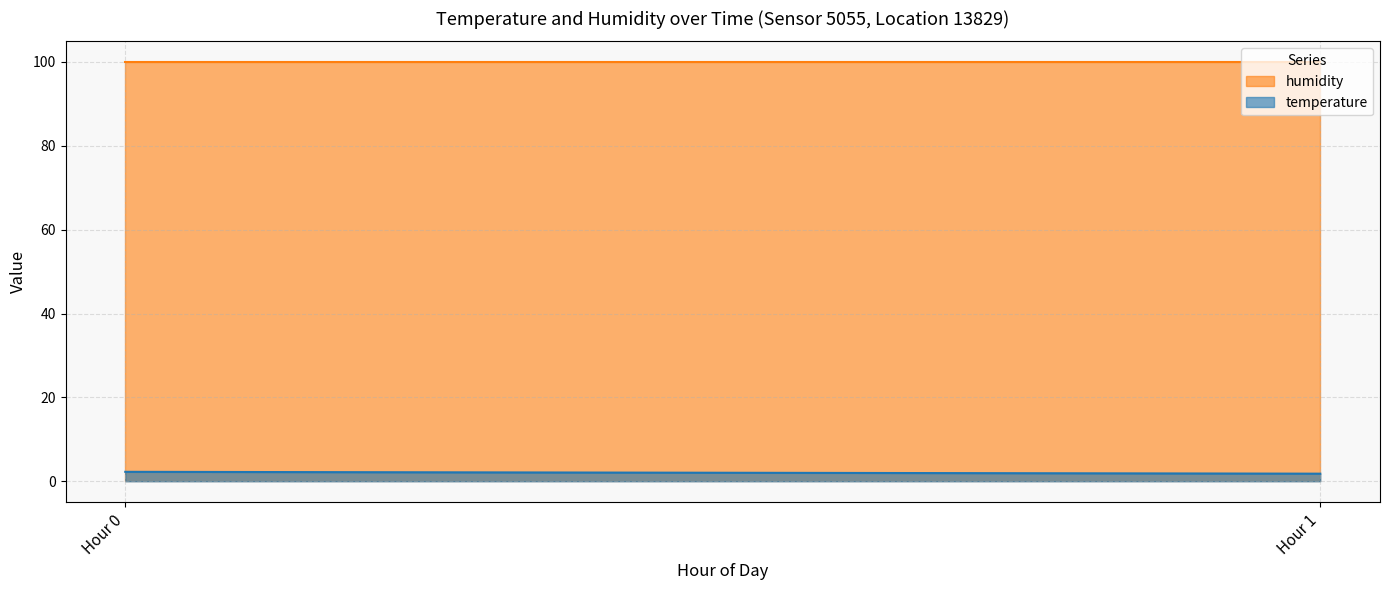

True or false: humidity and temperature cross at least once.

False